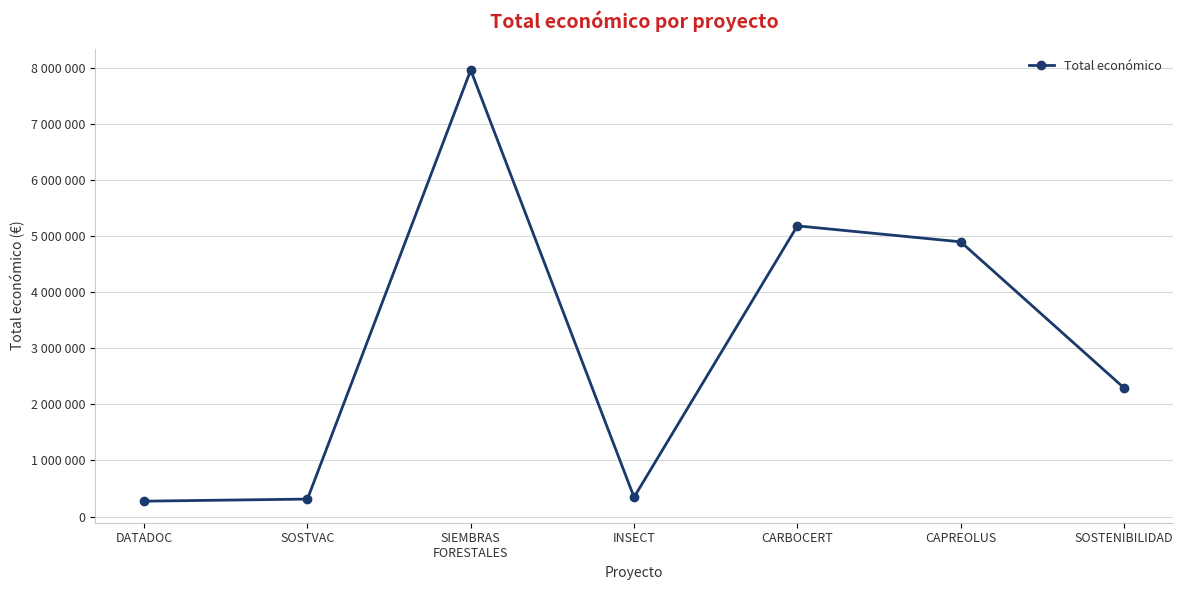

Which category has the lowest value across all series?

DATADOC